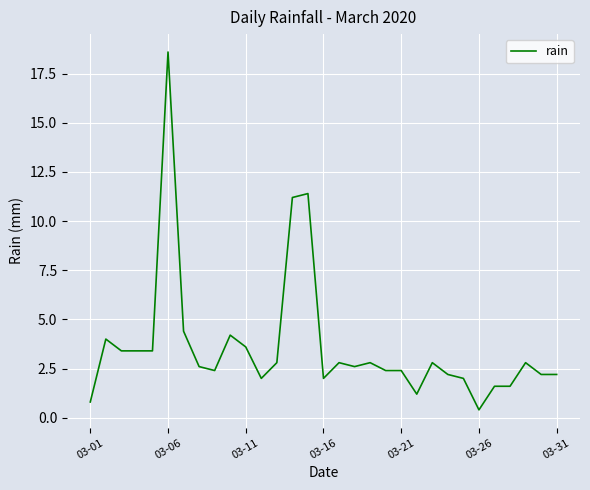

How many lines are shown in the chart?

1